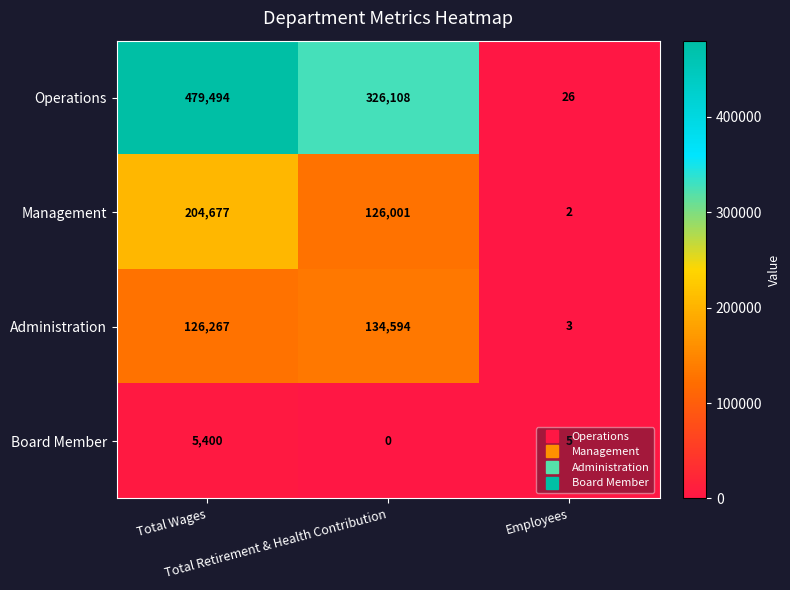

List the series in order of their peak value, highest first.

Operations, Management, Administration, Board Member